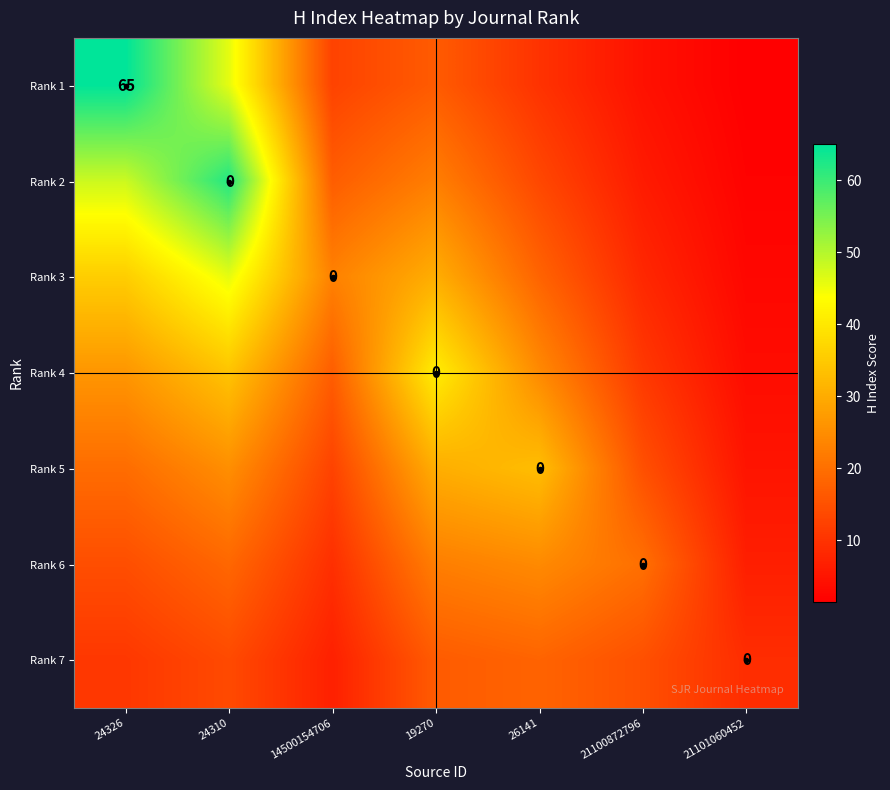

The Rank 2 series shows 2.1 at 21100872796. True or false?

False